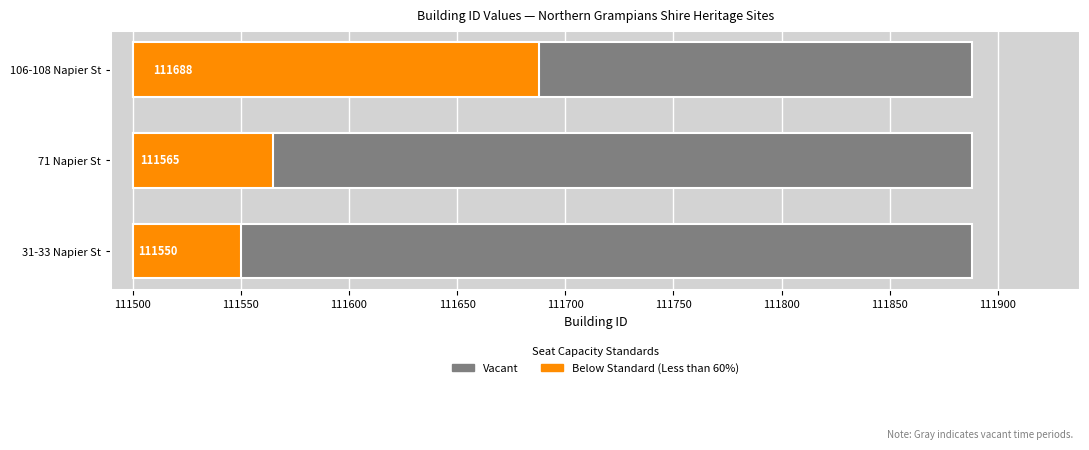

What is the difference between the Below Standard (Less than 60%) values at 71 Napier St and 106-108 Napier St?

123.0